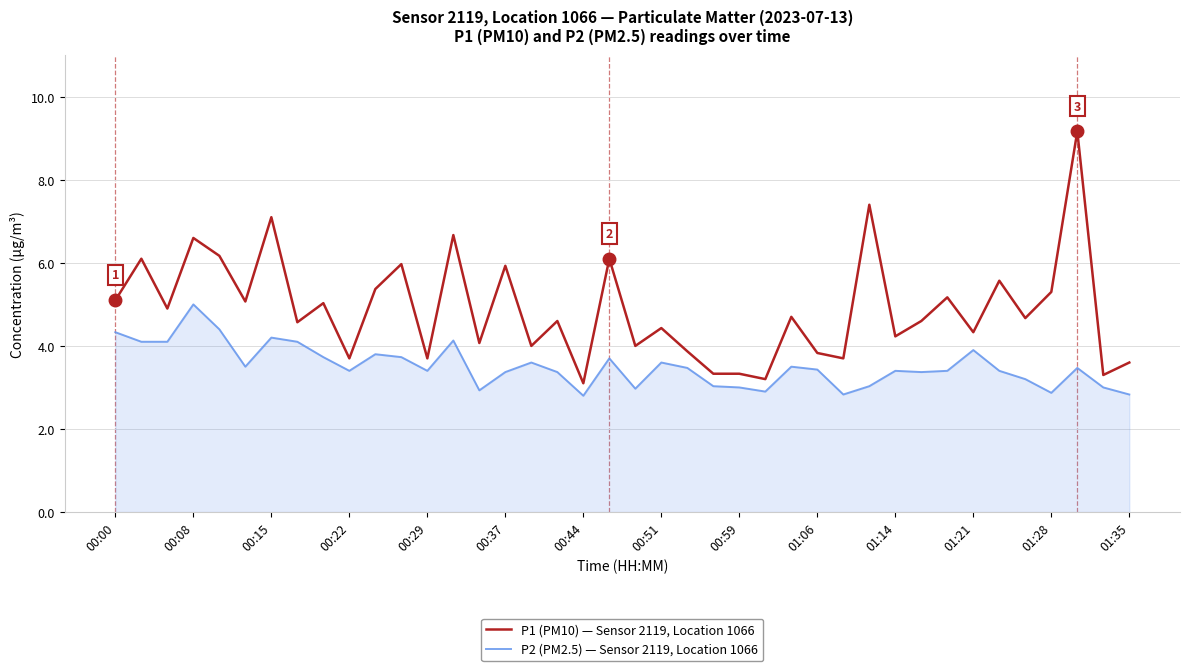

What is the difference between the maximum and minimum values in the P2 (PM2.5) — Sensor 2119, Location 1066 series?

2.2